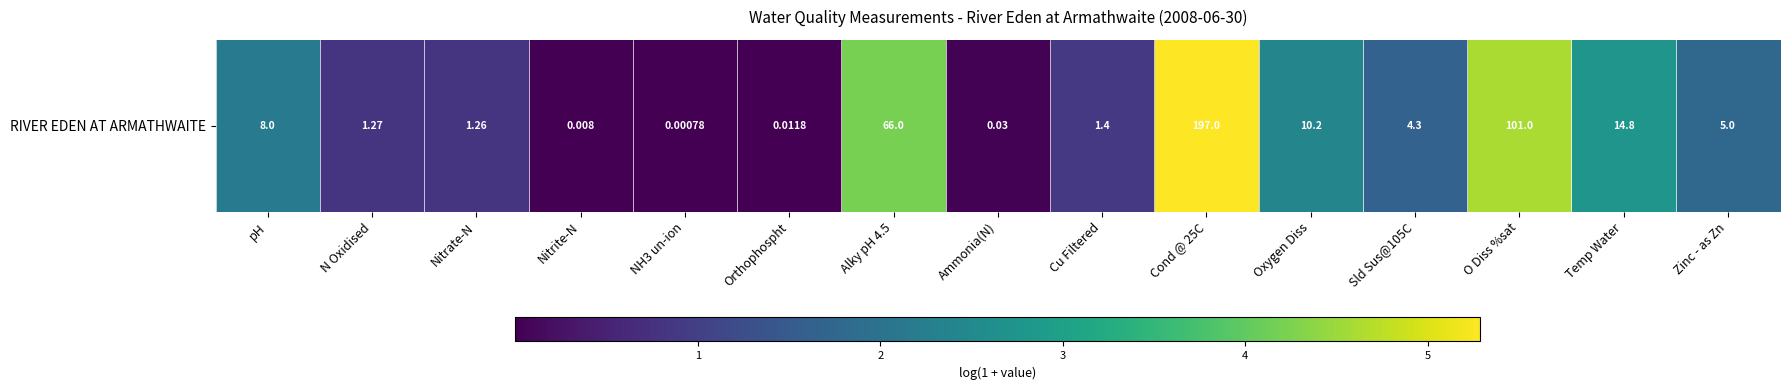

True or false: the data shows 0.0 at NH3 un-ion.

True